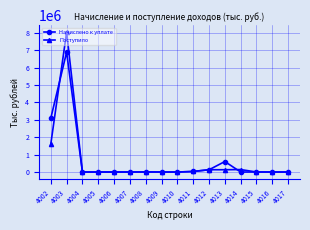

At which label is Поступило closest to 4017680?

4002